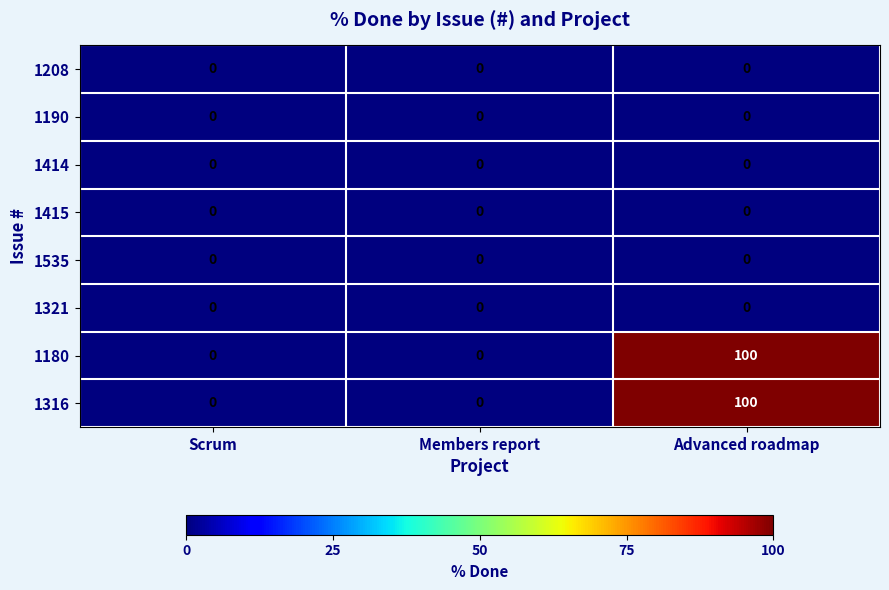

What is the maximum value shown in the chart?

100